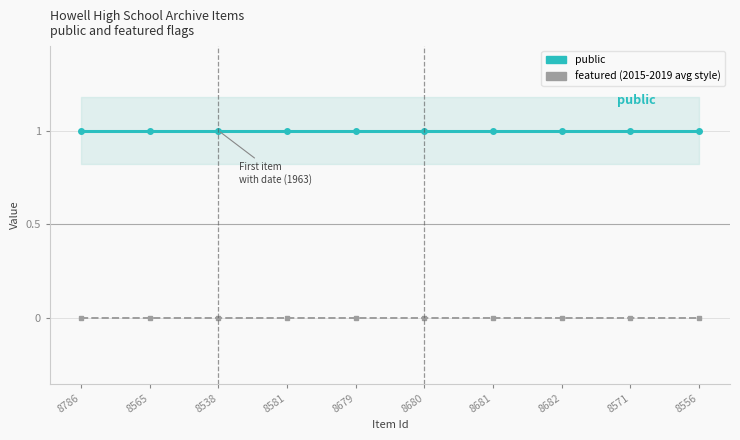

How many lines are shown in the chart?

2